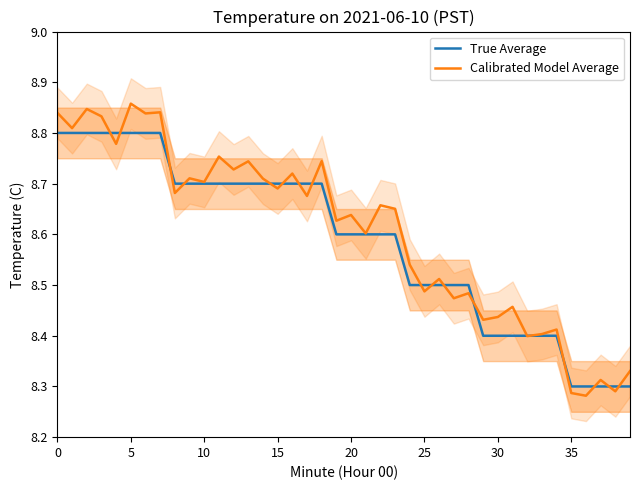

True or false: Calibrated Model Average has a value of 3.2 at 24.

False